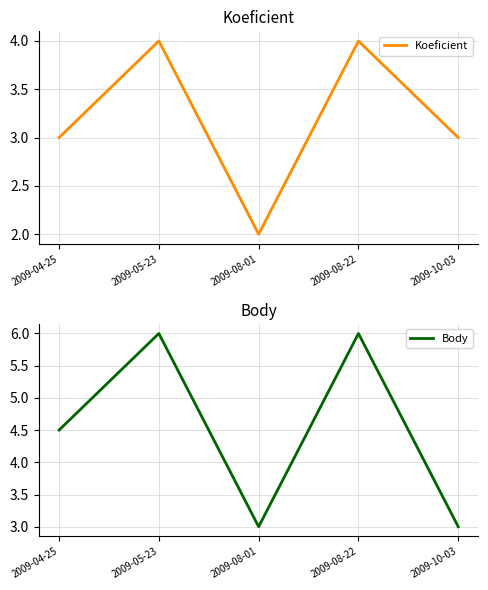

The value of Koeficient at 2009-04-25 is 4.9. True or false?

False